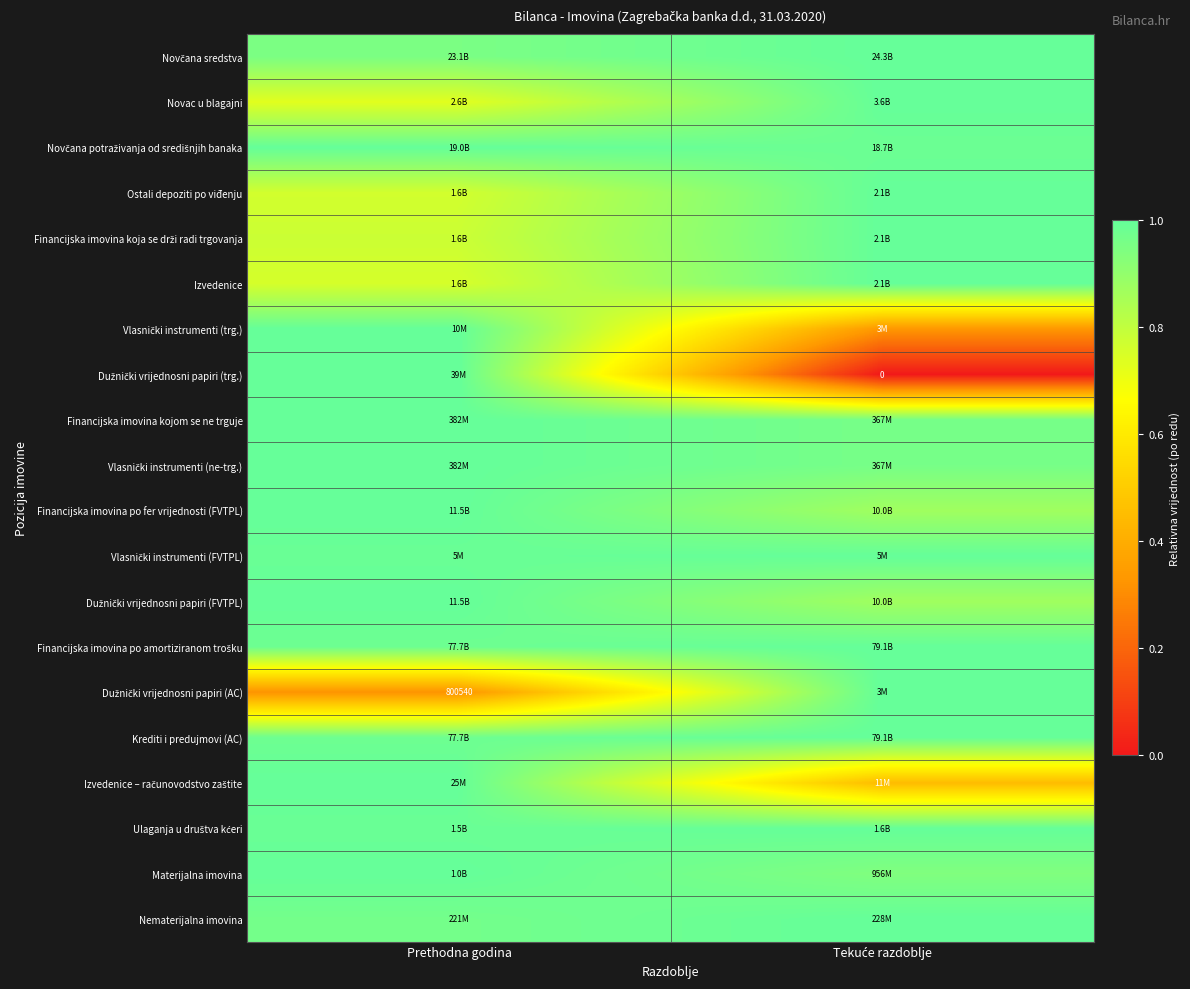

What is the sum of all Dužnički vrijednosni papiri (AC) values?

1.3